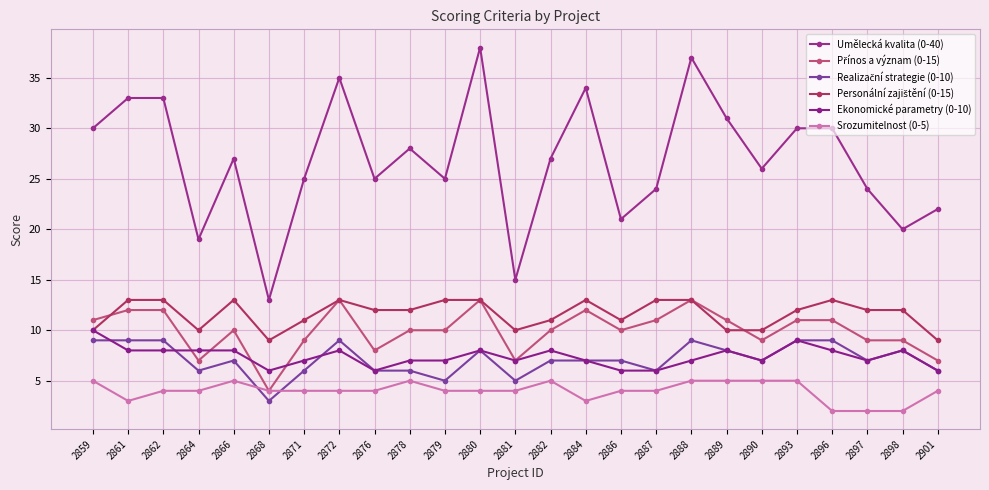

What is the total value across all series at 2861?

78